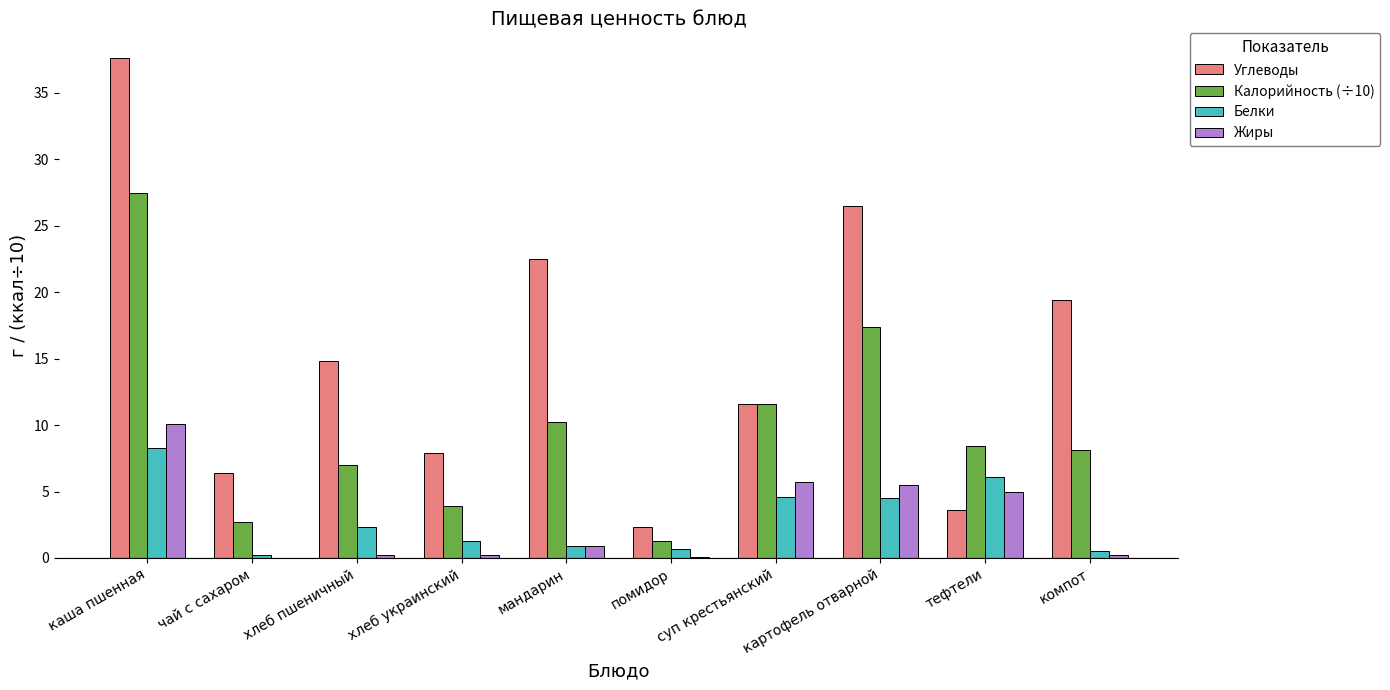

The Углеводы series shows 11.6 at суп крестьянский. True or false?

True